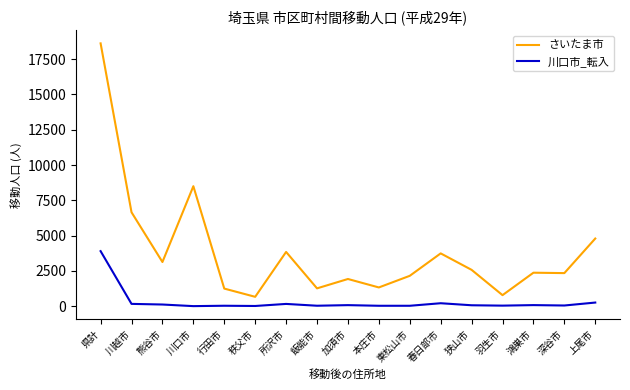

At which category is the sum across all series the highest?

県計